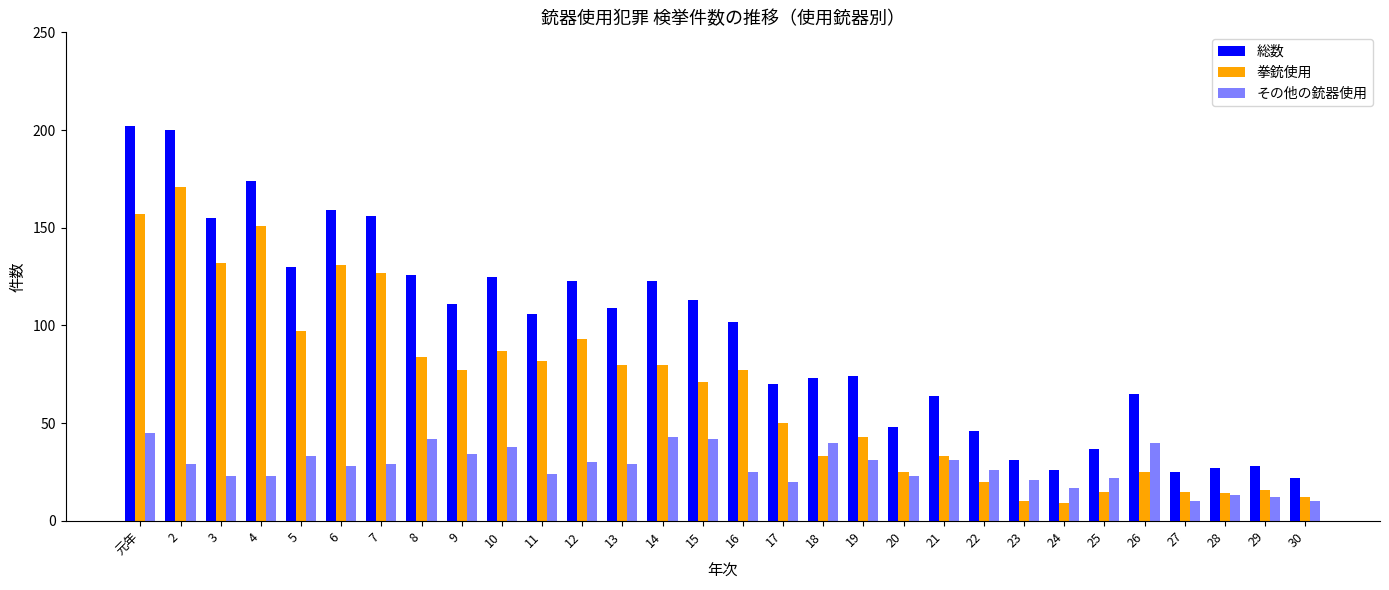

What is the average value of the 拳銃使用 series?

67